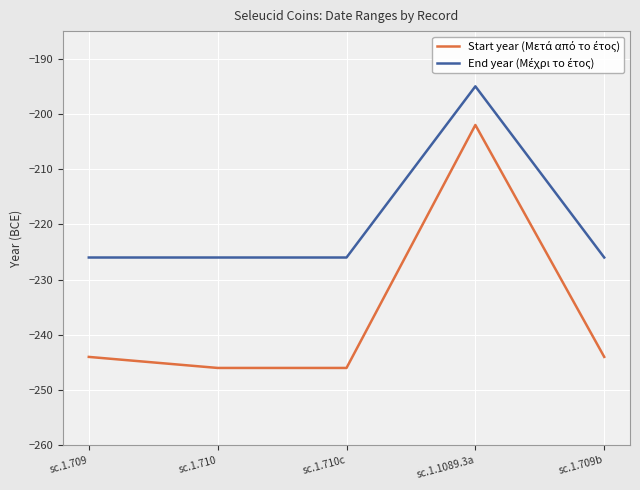

Which label corresponds to the largest value in the chart?

sc.1.1089.3a